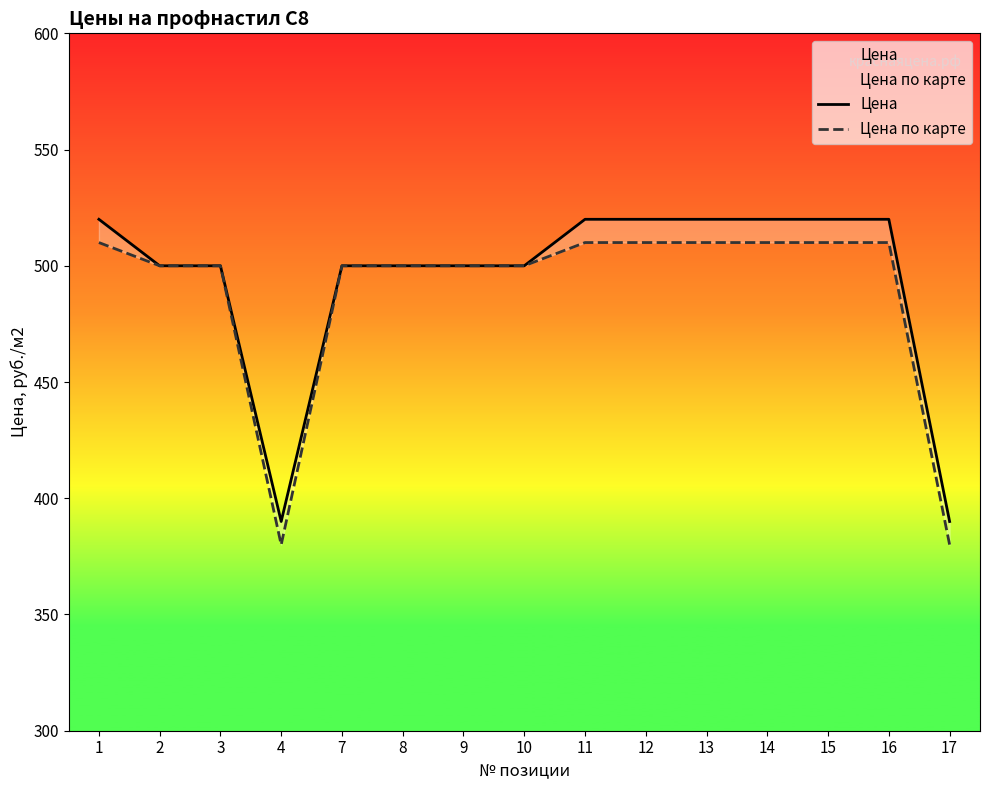

What is the difference between the second highest and second lowest values in the Цена series?

130